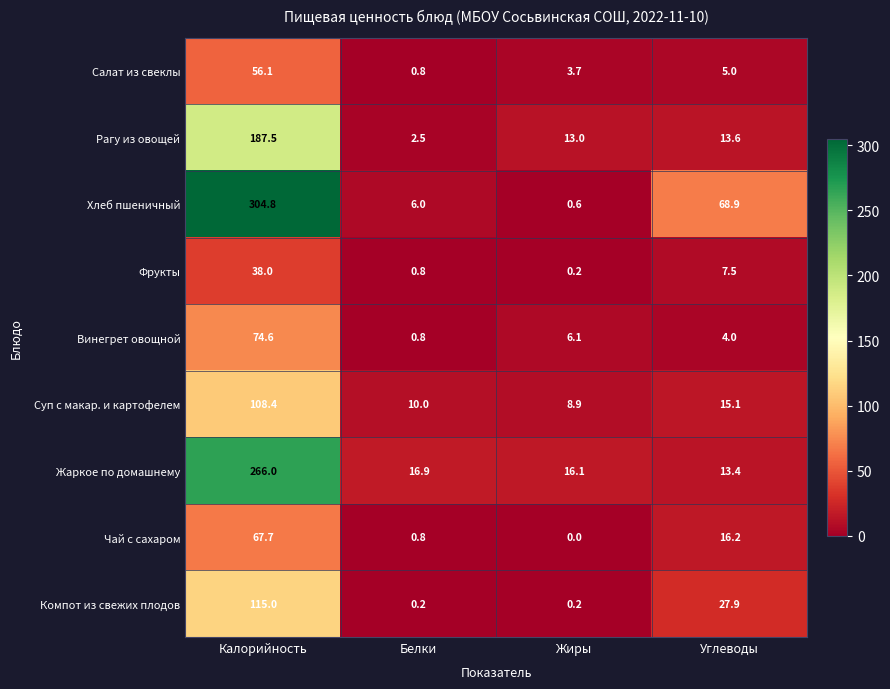

True or false: Жаркое по домашнему has a value of 16.9 at Белки.

True